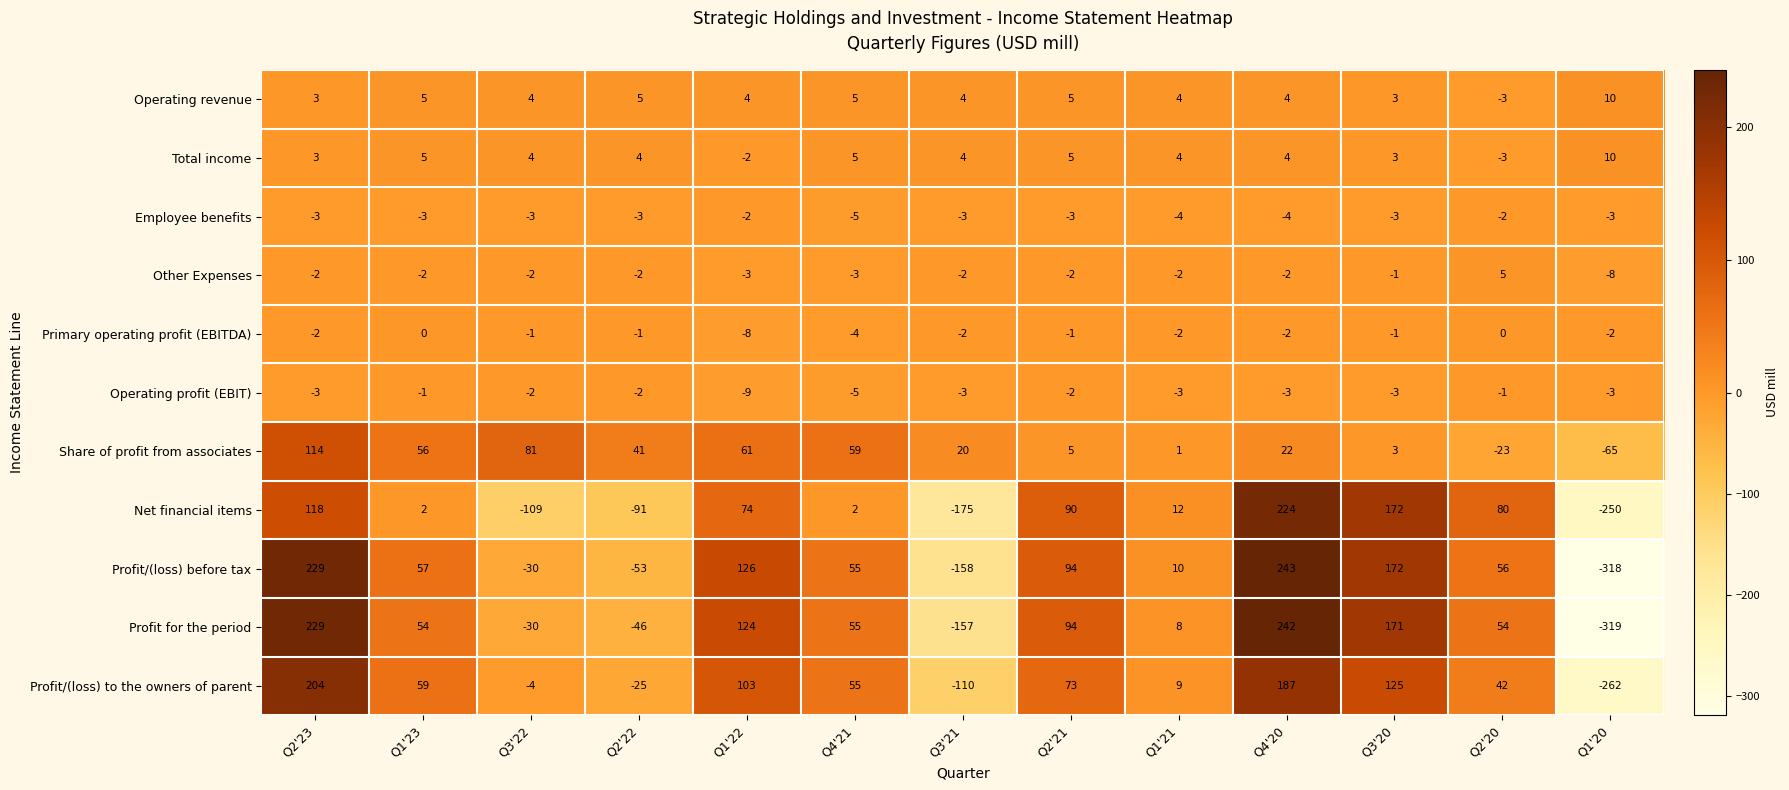

Between Q2'23 and Q1'23, which series saw the biggest shift?

Profit for the period